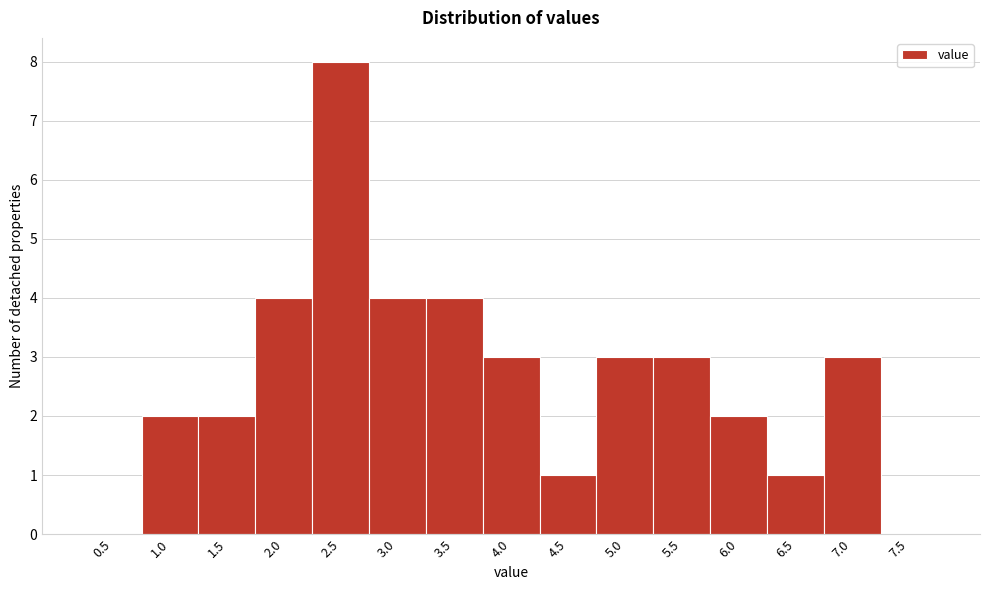

Reading left to right, transcribe all the data shown in this chart.

0.5=0	1.0=2	1.5=2	2.0=4	2.5=8	3.0=4	3.5=4	4.0=3	4.5=1	5.0=3	5.5=3	6.0=2	6.5=1	7.0=3	7.5=0